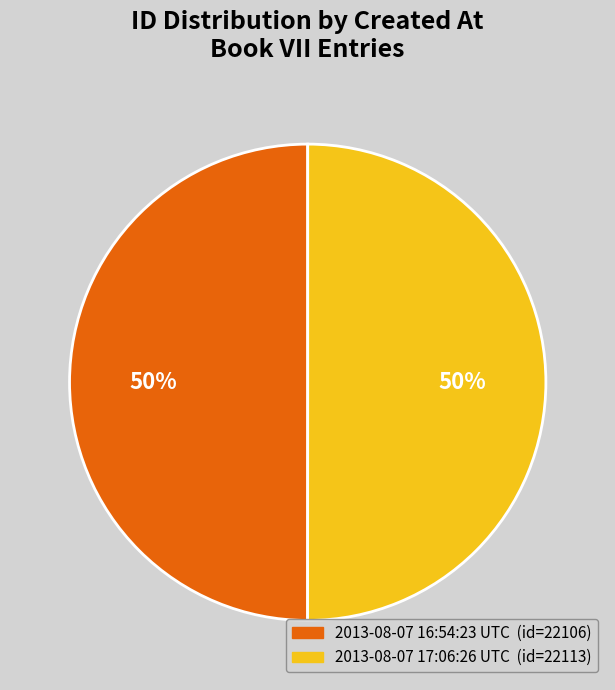

What is the ratio of the value at 2013-08-07 17:06:26 UTC to the value at 2013-08-07 16:54:23 UTC?

1.0